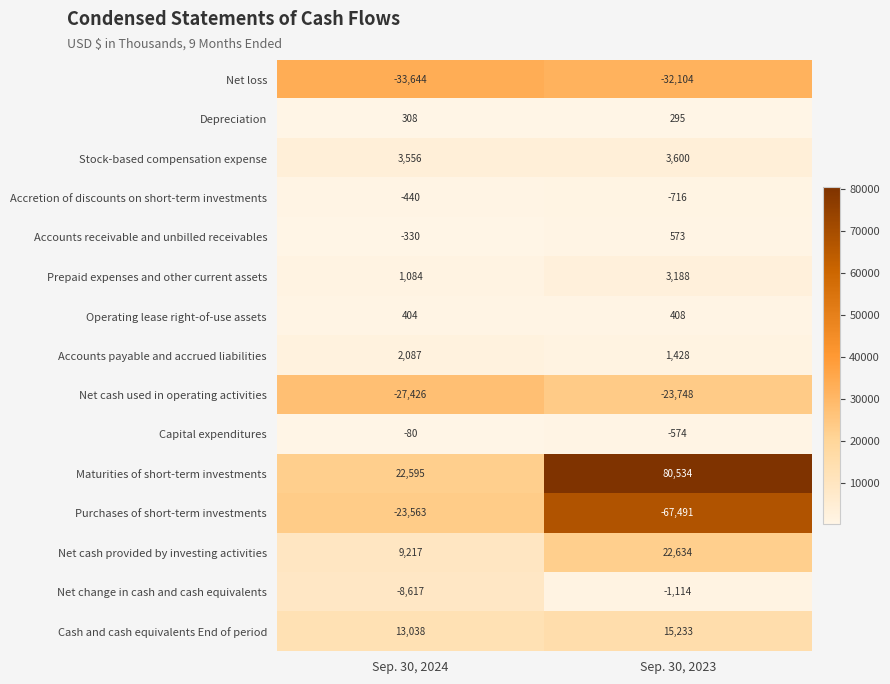

Rank the series by their maximum value, from highest to lowest.

Maturities of short-term investments, Net cash provided by investing activities, Cash and cash equivalents End of period, Stock-based compensation expense, Prepaid expenses and other current assets, Accounts payable and accrued liabilities, Accounts receivable and unbilled receivables, Operating lease right-of-use assets, Depreciation, Capital expenditures, Accretion of discounts on short-term investments, Net change in cash and cash equivalents, Purchases of short-term investments, Net cash used in operating activities, Net loss